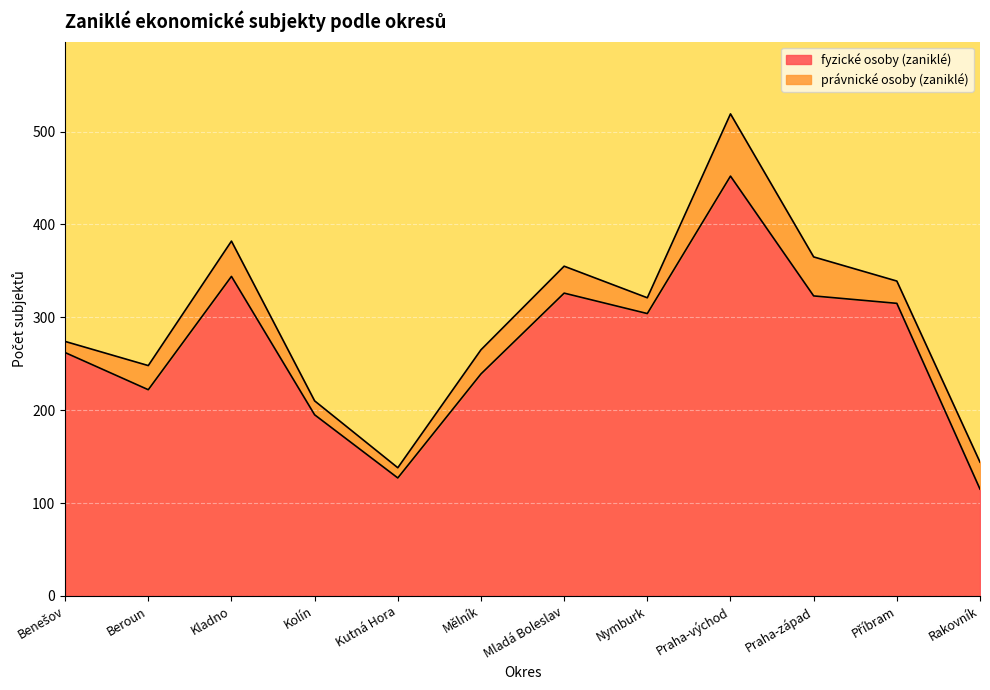

What is the label of the 7th point from the right?

Mělník